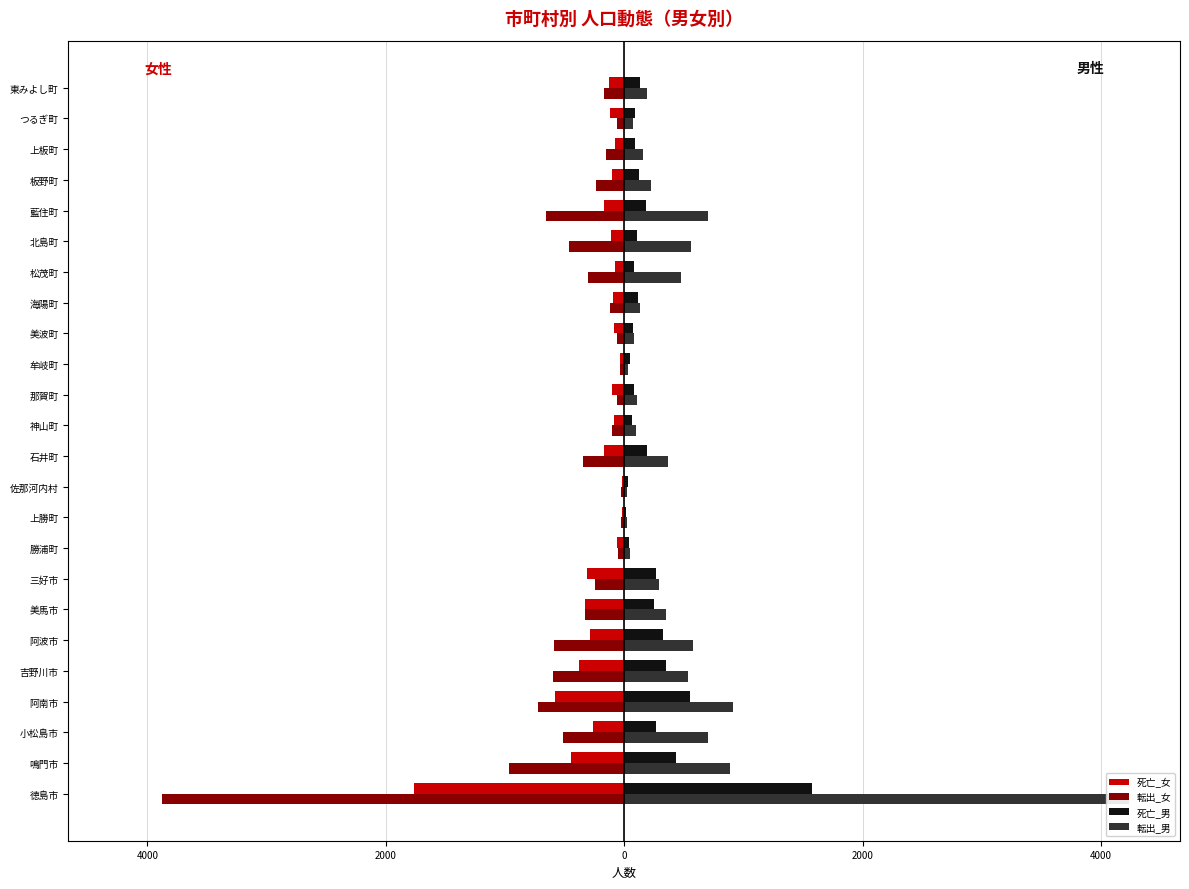

How many data points in 転出_男 are less than 2?

11